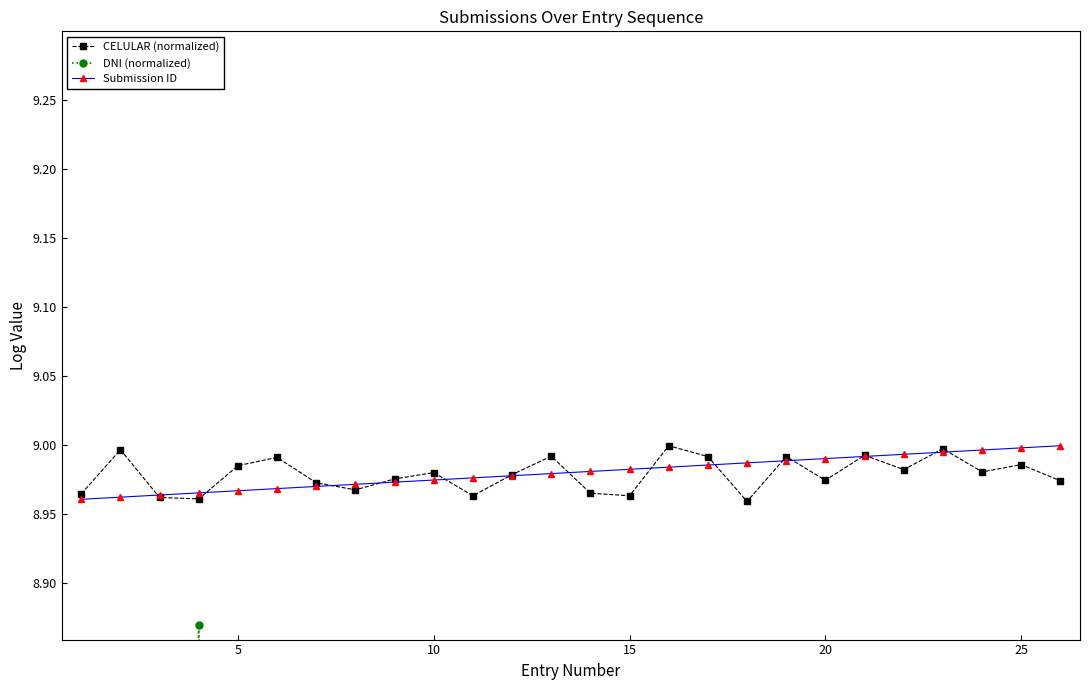

True or false: Submission ID has a value of 2.8 at 20.

False